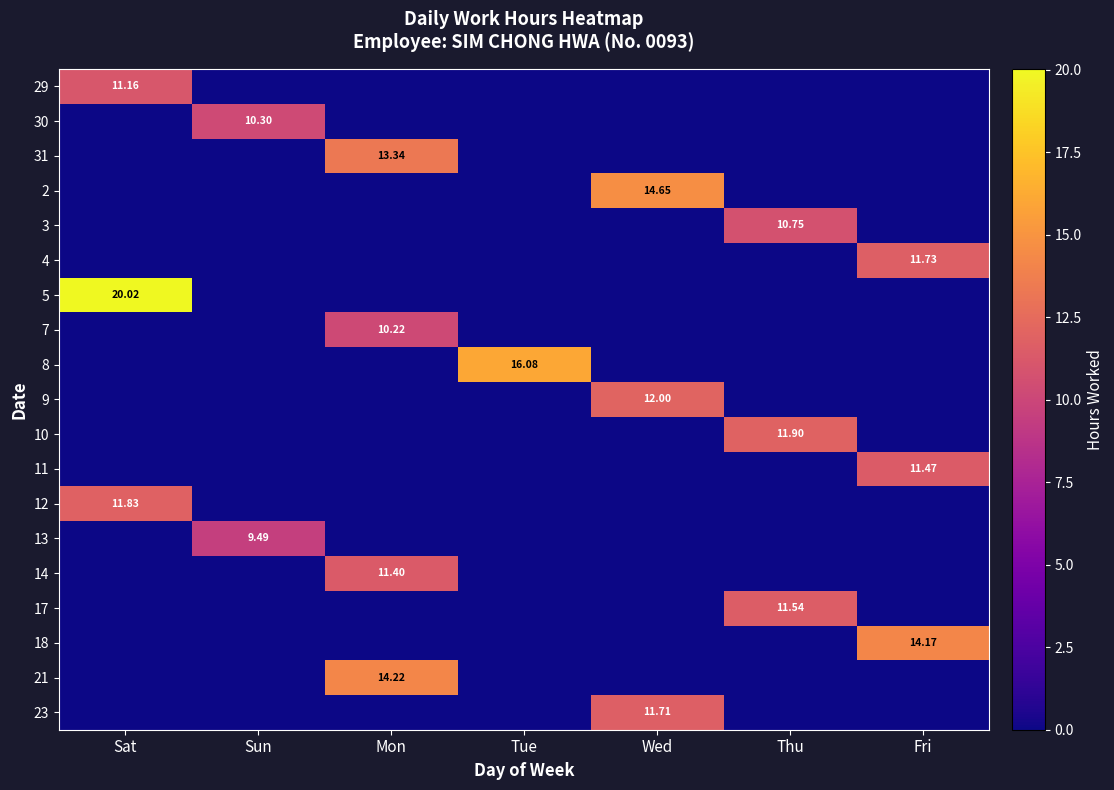

How many data points does each series have?

7